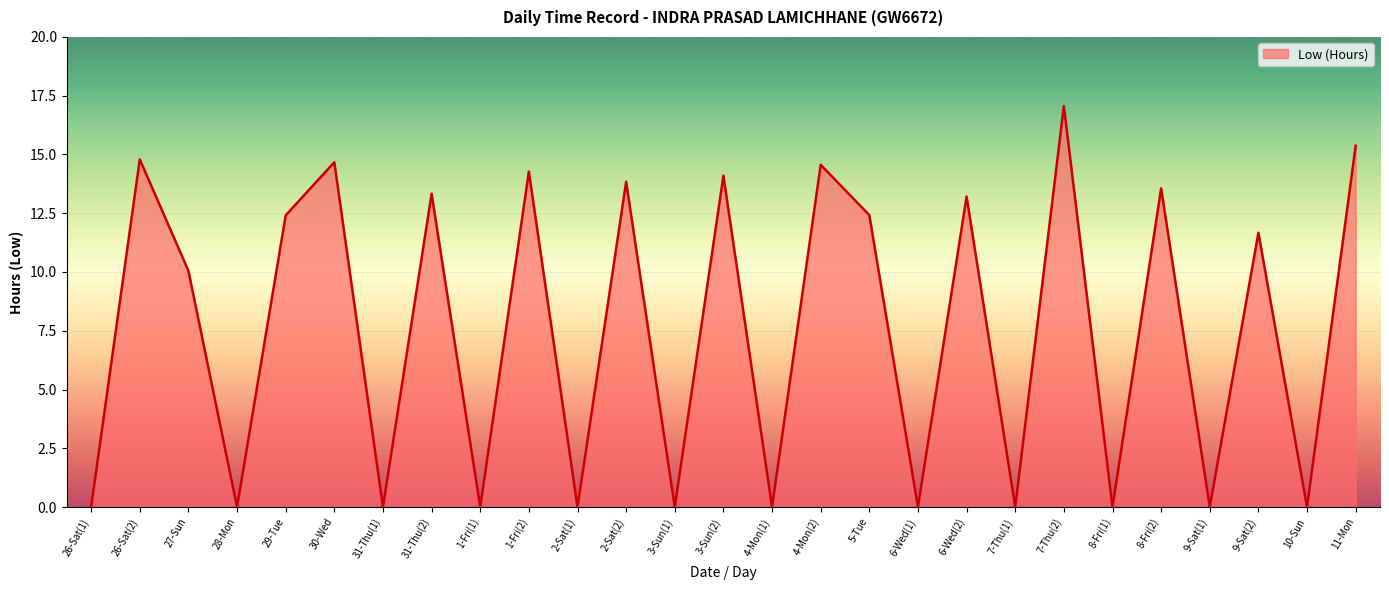

Which label corresponds to the largest value in the chart?

7-Thu(2)